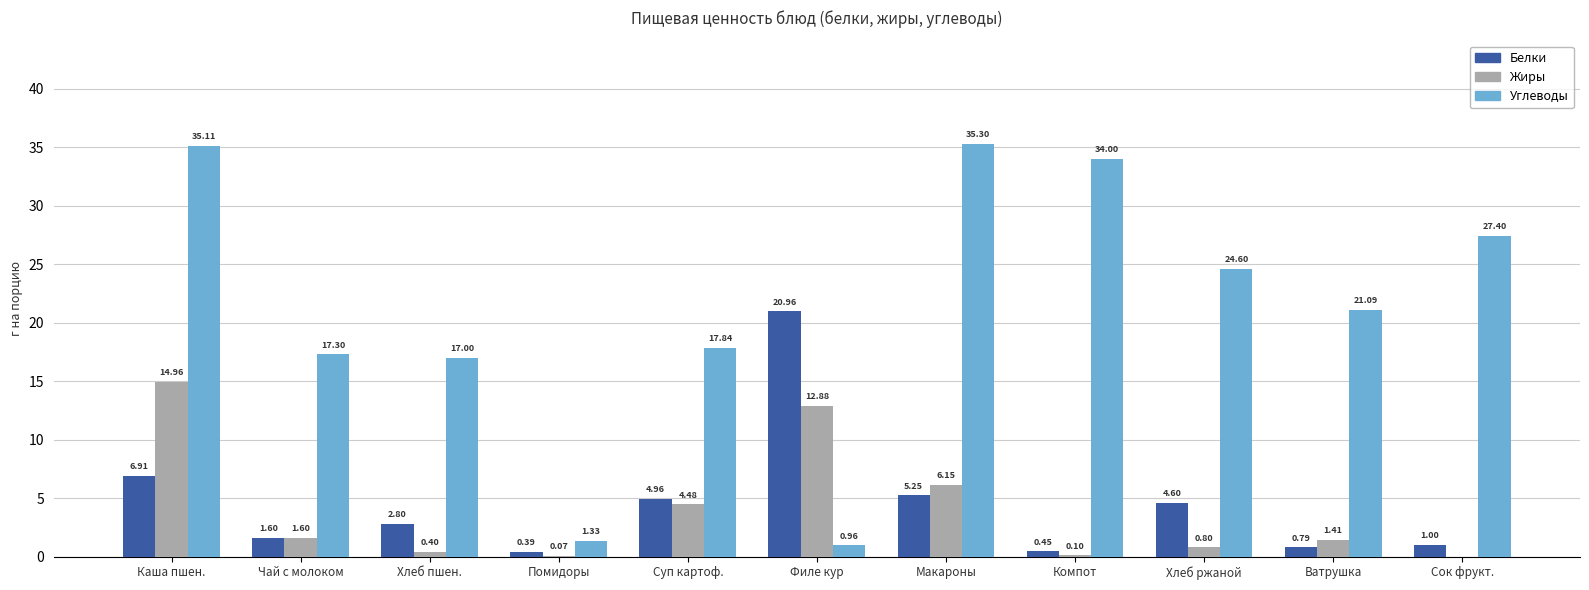

True or false: Углеводы has a value of 1.0 at Филе кур.

True